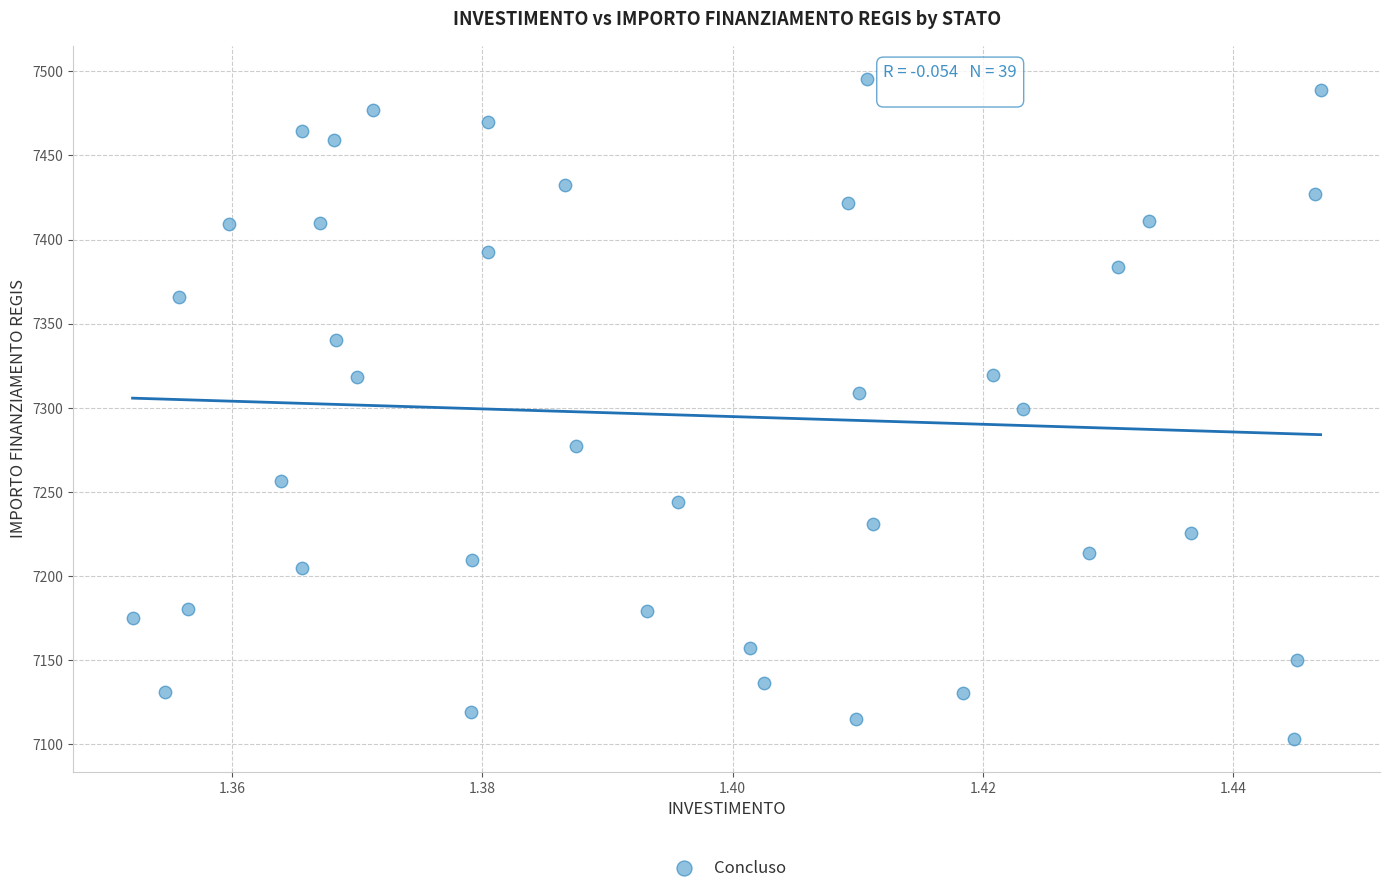

What is the range of Y values (max minus min)?

392.5